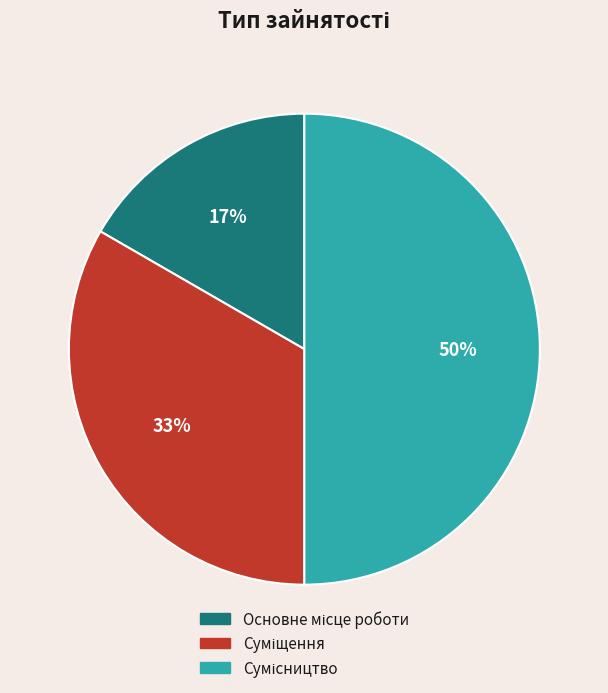

To the nearest percent, what is the average slice percentage?

33%